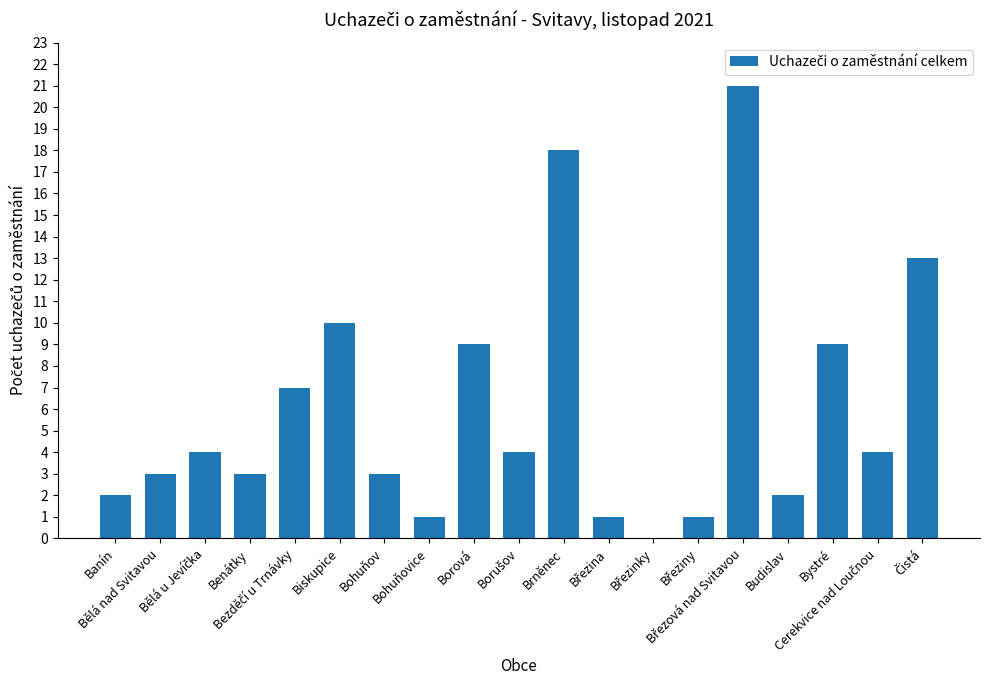

What is the sum of all values?

115